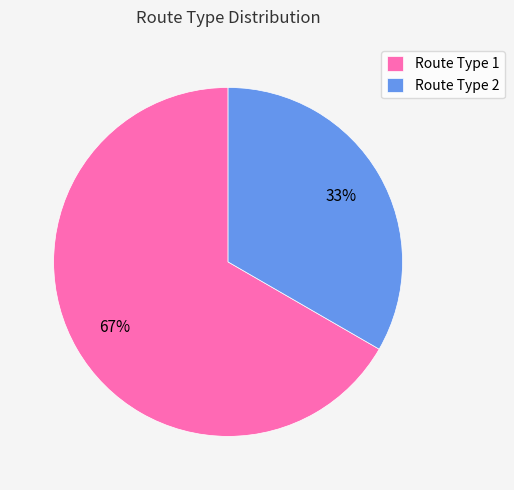

To the nearest percent, what percentage of the pie is Route Type 2?

33%